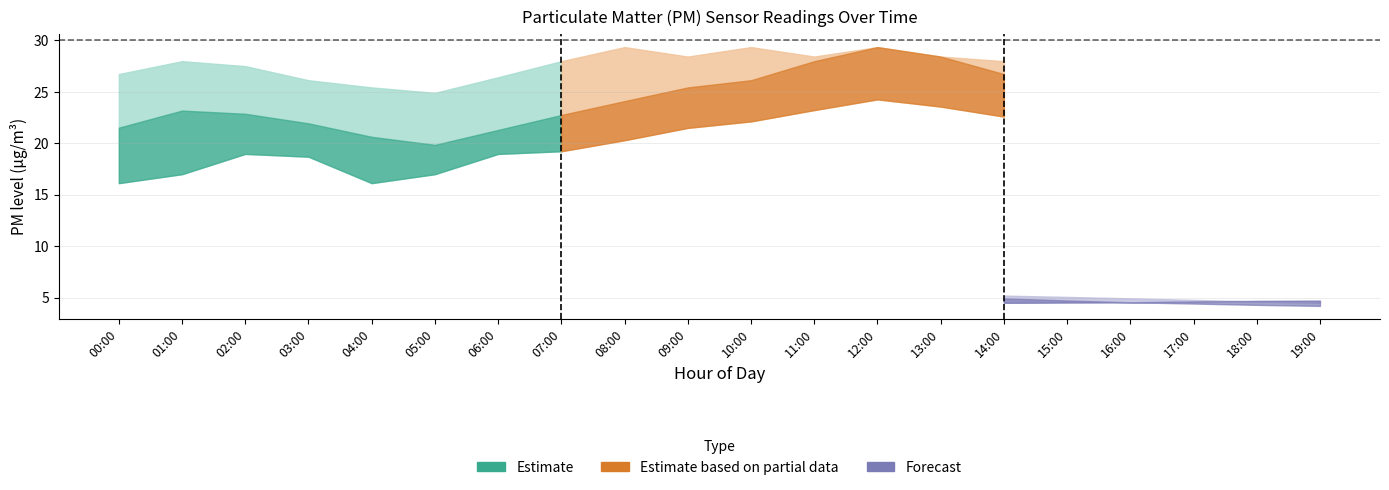

What is the label of the 11th point from the left?

10:00